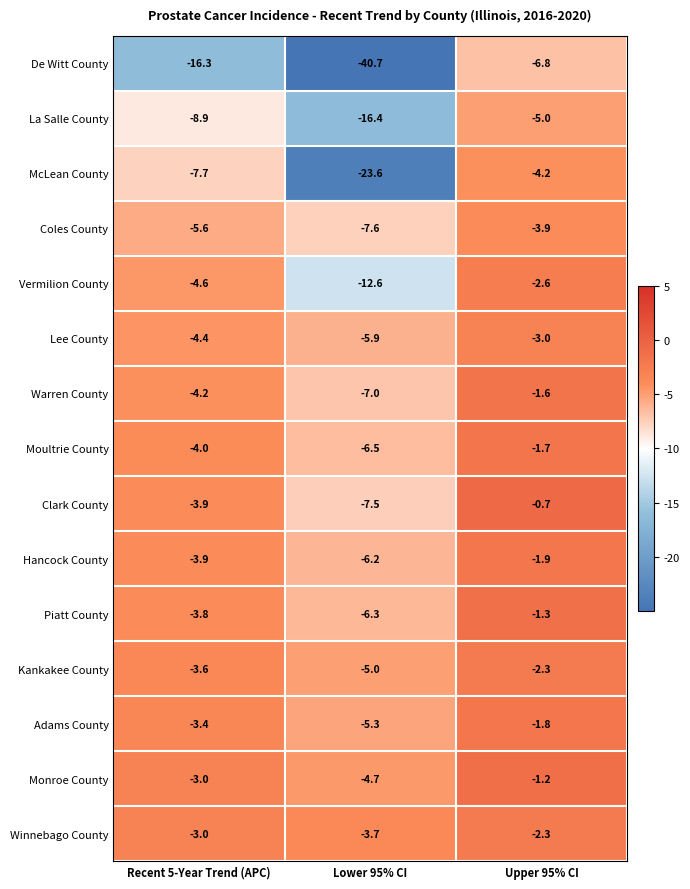

What is the total value across all series at Recent 5-Year Trend (APC)?

-80.3